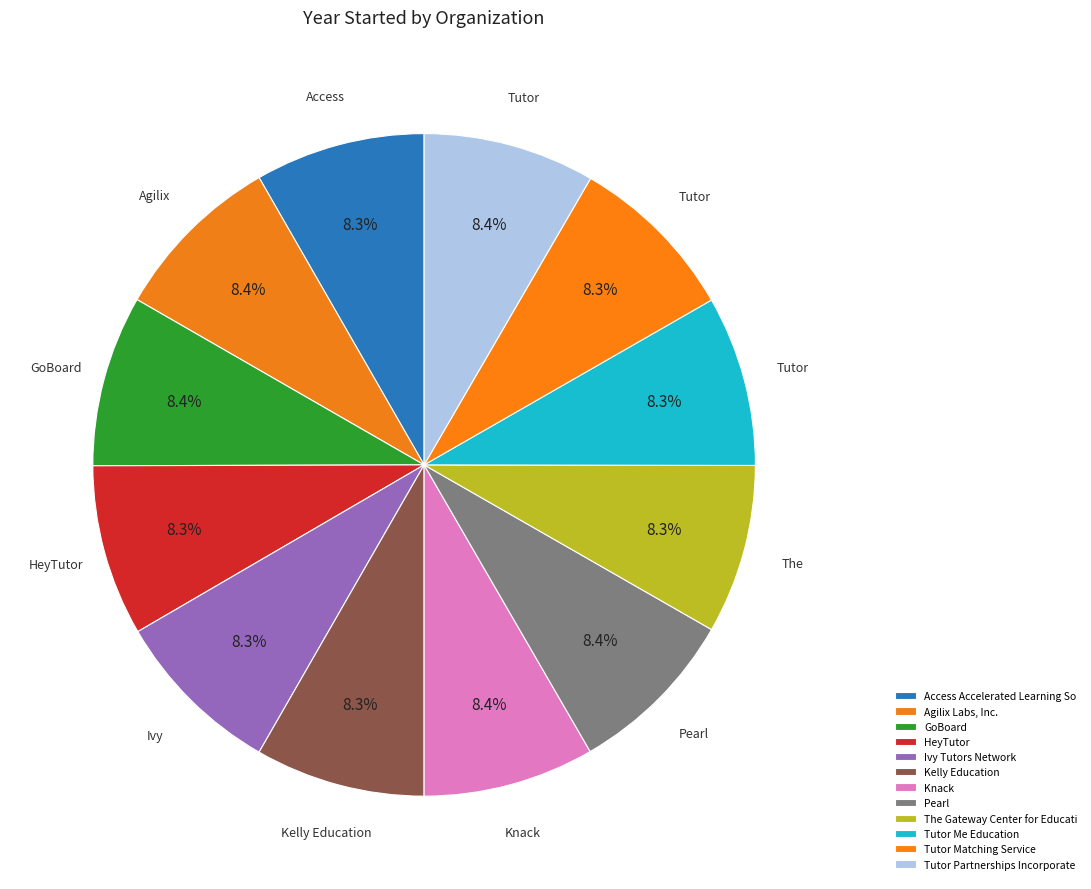

How many slices are in this pie chart?

12